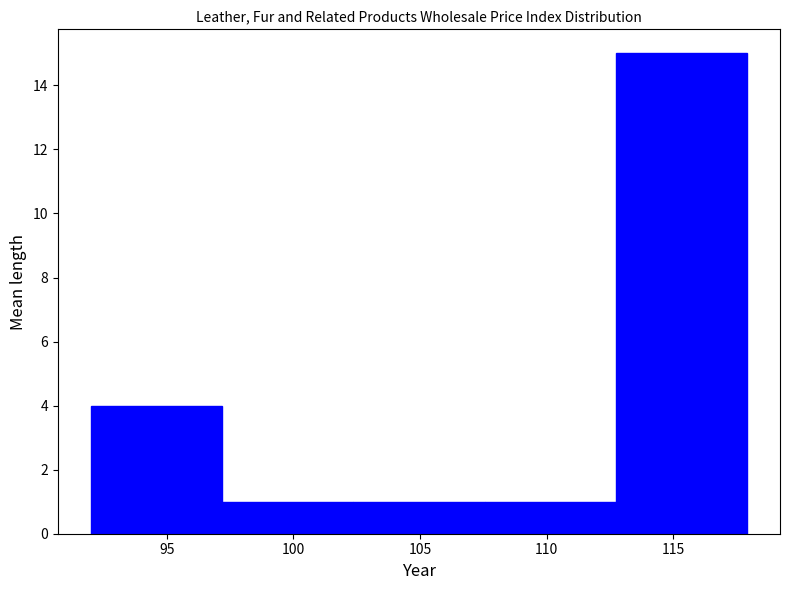

Over which range of the x-axis is the bar tallest?

112.5 to 118.0